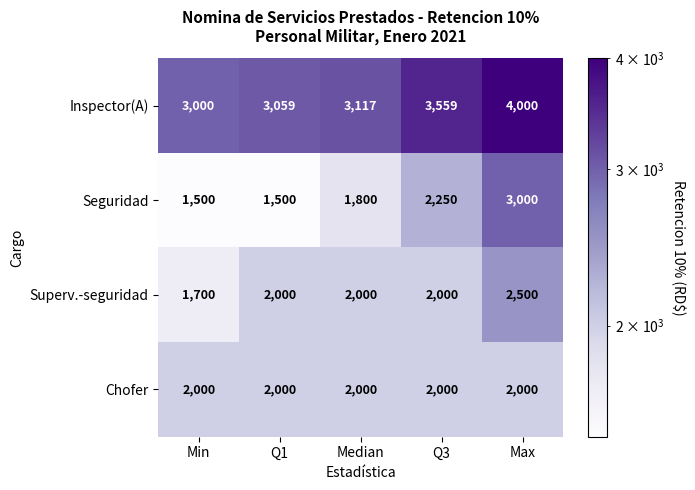

The Seguridad series shows 1379 at Max. True or false?

False